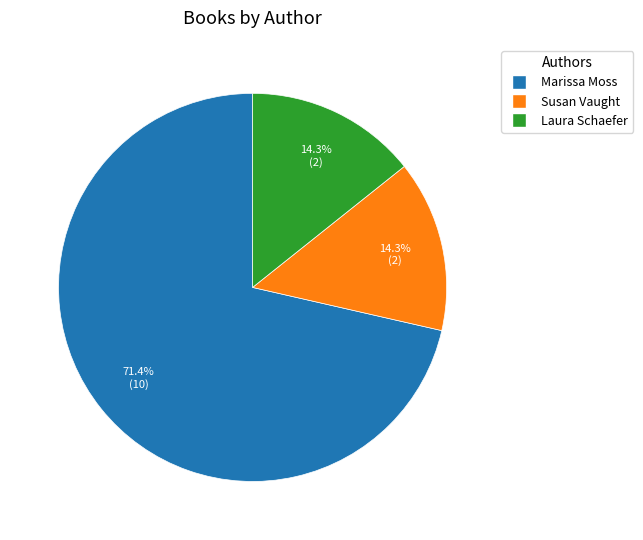

The Laura Schaefer slice represents 21% of the pie. True or false?

False